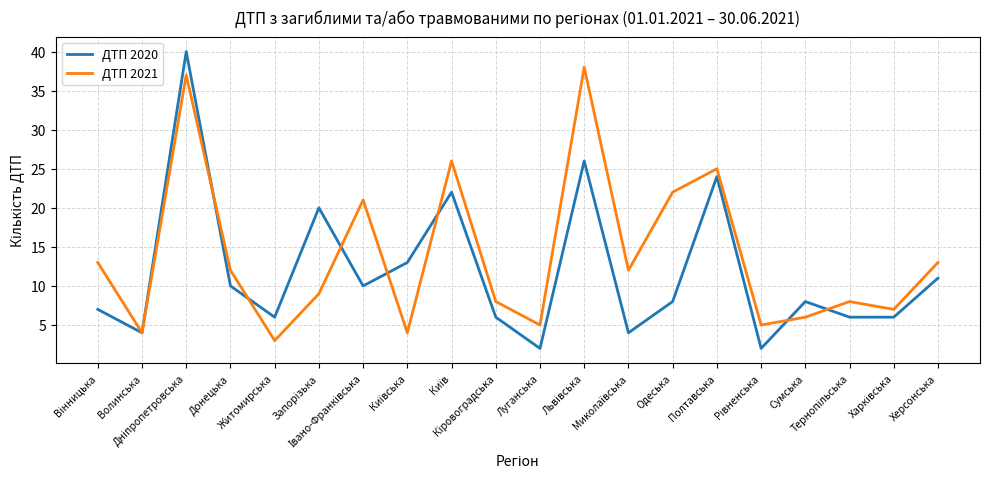

At which category does ДТП 2021 reach its first local valley?

Волинська